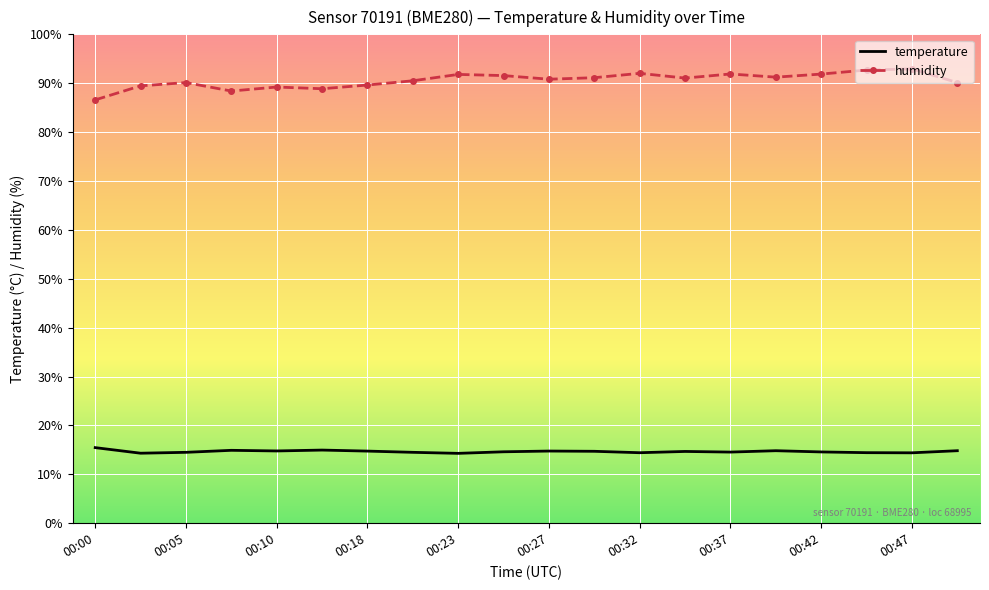

List the series in order of their overall mean, highest first.

humidity, temperature